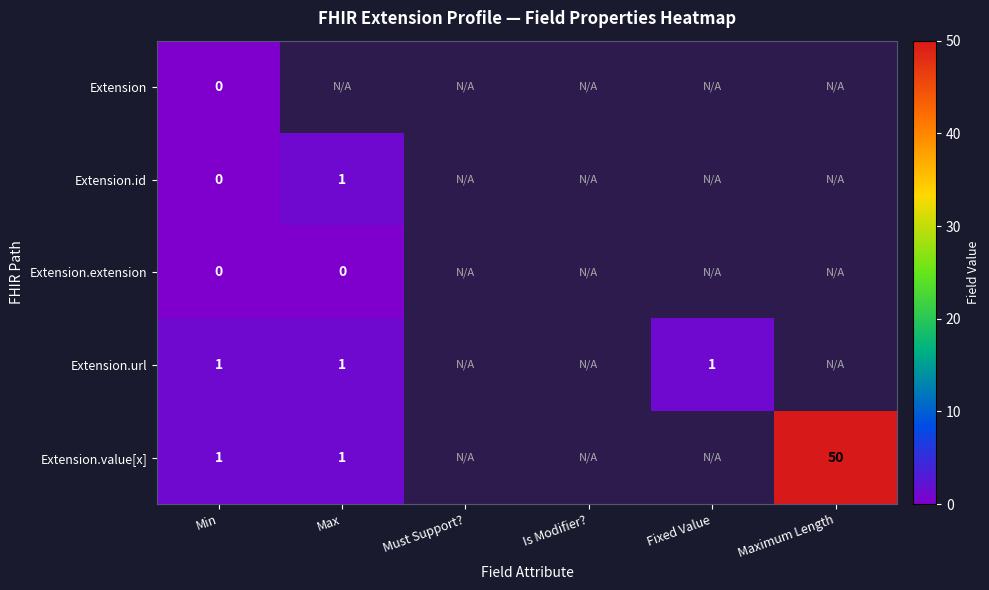

Is it true that Extension.value[x] equals 2 at Max?

False